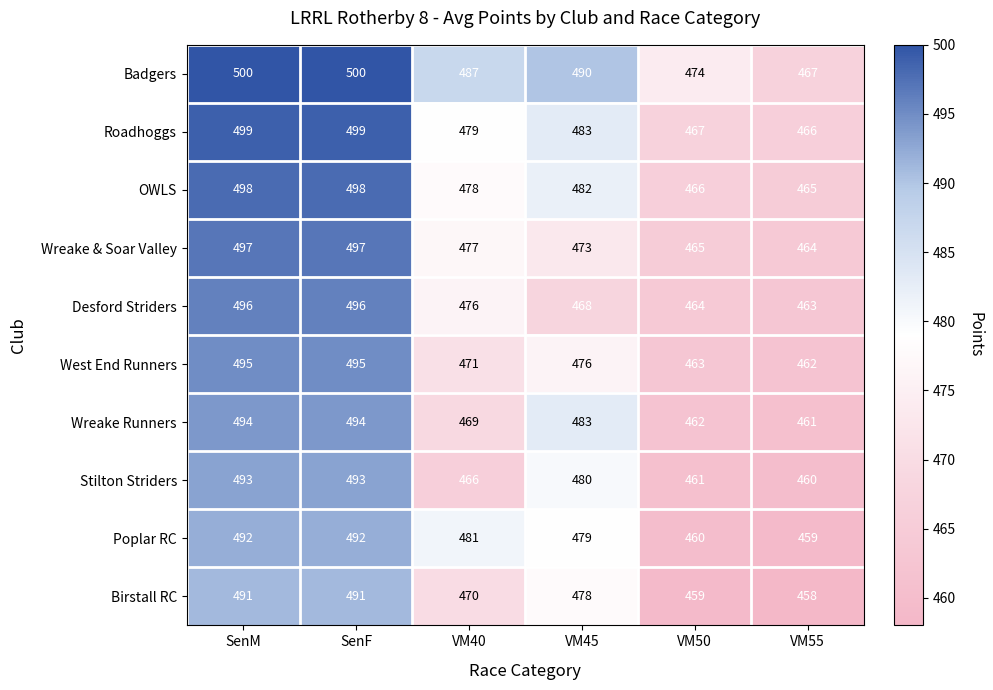

What is the difference between the highest and lowest values at VM40?

21